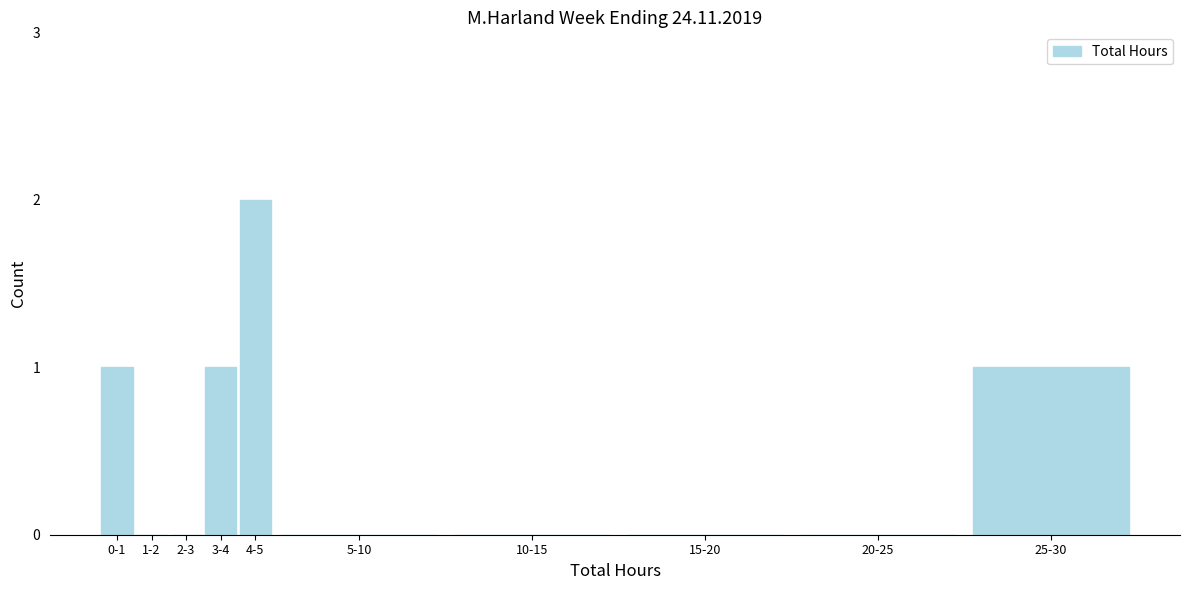

Reading left to right, what are all the values shown in this chart?

0-1=1	1-2=0	2-3=0	3-4=1	4-5=2	5-10=0	10-15=0	15-20=0	20-25=0	25-30=1